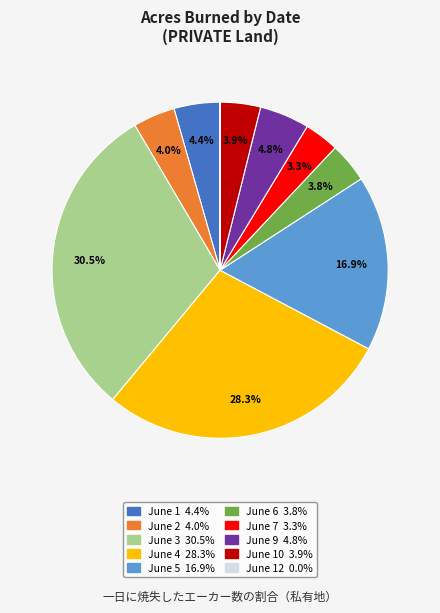

Is there any slice that represents more than half of the pie?

No